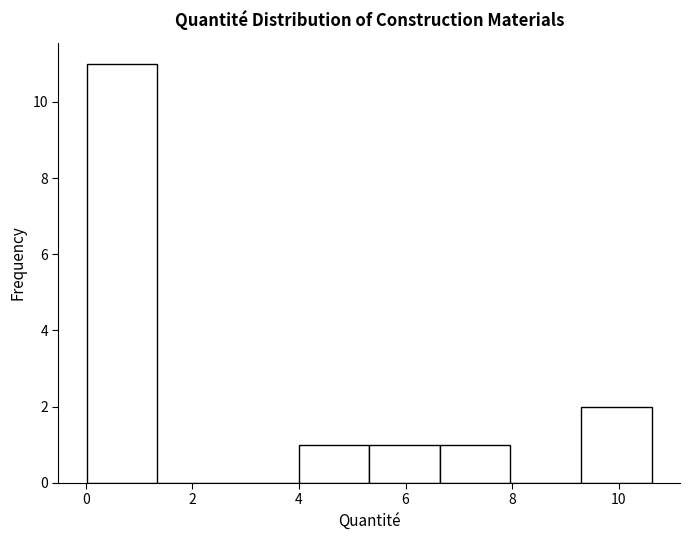

Reading left to right, list every bar in this chart as the range it spans on the x-axis followed by its height. Neither the bar edges nor the heights are printed on the chart, so give them approximately, as read against the axes.

0.0 to 1.4: 11
1.4 to 2.6: 0
2.6 to 4.0: 0
4.0 to 5.4: 1
5.4 to 6.6: 1
6.6 to 8.0: 1
8.0 to 9.2: 0
9.2 to 10.6: 2